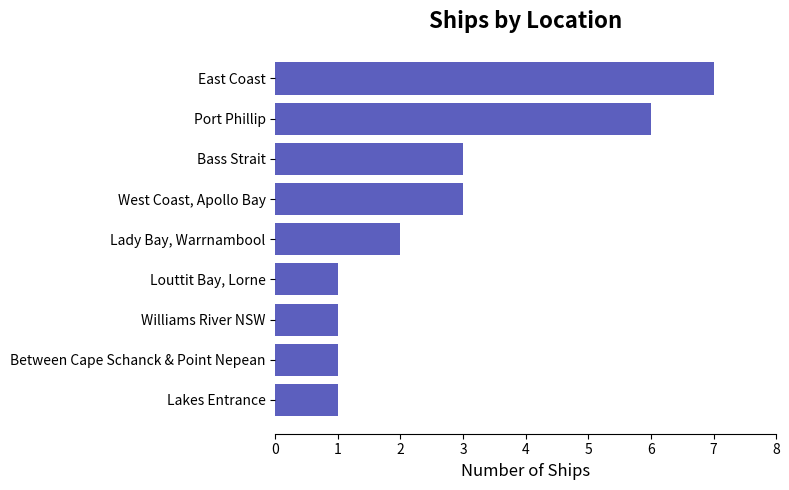

What is the difference between the maximum and minimum values?

6